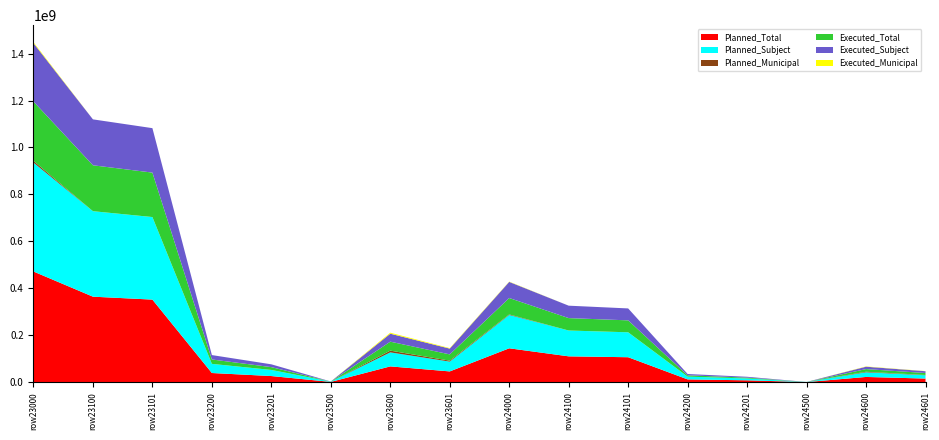

Reading left to right, extract all data points from this chart.

Planned_Total: row23000=471486583.4	row23100=364250541.4	row23101=351782552.0	row23200=38971400.0	row23201=26016400.0	row23500=1100595.0	row23600=67164047.0	row23601=45784006.5	row24000=144280320.4	row24100=110003780.4	row24101=106238248.0	row24200=11779100.0	row24201=7864100.0	row24500=332405.0	row24600=22165035.0	row24601=15309616.7
Planned_Subject: row23000=464011872.4	row23100=364250541.4	row23101=351782552.0	row23200=38971400.0	row23201=26016400.0	row23500=1100595.0	row23600=59689336.0	row23601=41734200.0	row24000=141949247.4	row24100=110003780.4	row24101=106238248.0	row24200=11779100.0	row24201=7864100.0	row24500=332405.0	row24600=19833962.0	row24601=14086575.2
Planned_Municipal: row23000=7474711.0	row23100=0.0	row23101=0.0	row23200=0.0	row23201=0.0	row23500=0.0	row23600=7474711.0	row23601=4049806.5	row24000=2331073.0	row24100=0.0	row24101=0.0	row24200=0.0	row24201=0.0	row24500=0.0	row24600=2331073.0	row24601=1223041.5
Executed_Total: row23000=252883138.9	row23100=195638901.2	row23101=189383862.7	row23200=18717554.0	row23201=11981241.0	row23500=309556.0	row23600=38217127.8	row23601=26752889.6	row24000=69950498.5	row24100=52929124.7	row24101=50839383.3	row24200=5571086.0	row24201=3597268.0	row24500=93485.9	row24600=11356801.9	row24601=8316330.4
Executed_Subject: row23000=248666089.2	row23100=195638901.2	row23101=189383862.7	row23200=18717554.0	row23201=11981241.0	row23500=309556.0	row23600=34000078.0	row23601=24636768.8	row24000=68744982.3	row24100=52929124.7	row24101=50839383.3	row24200=5571086.0	row24201=3597268.0	row24500=93485.9	row24600=10151285.6	row24601=7693563.0
Executed_Municipal: row23000=4217049.8	row23100=0.0	row23101=0.0	row23200=0.0	row23201=0.0	row23500=0.0	row23600=4217049.8	row23601=2116120.8	row24000=1205516.2	row24100=0.0	row24101=0.0	row24200=0.0	row24201=0.0	row24500=0.0	row24600=1205516.2	row24601=622767.4